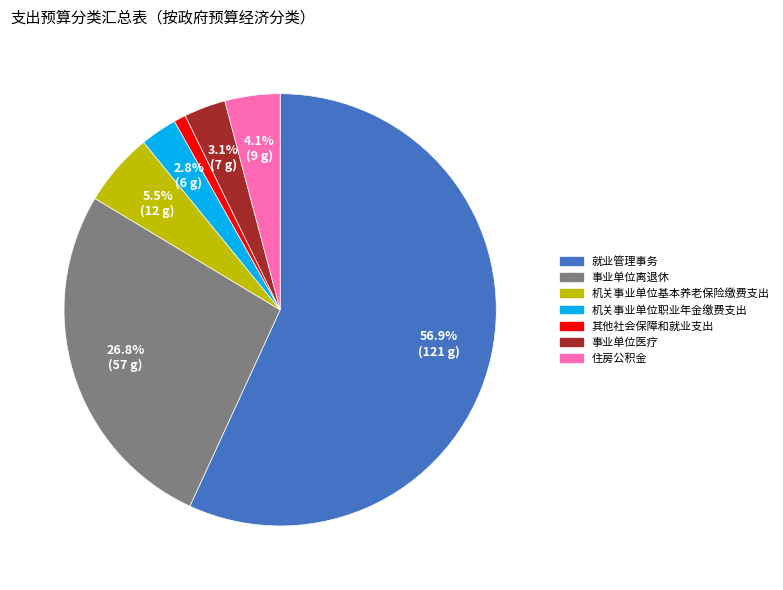

Which category has the biggest portion of the pie?

就业管理事务